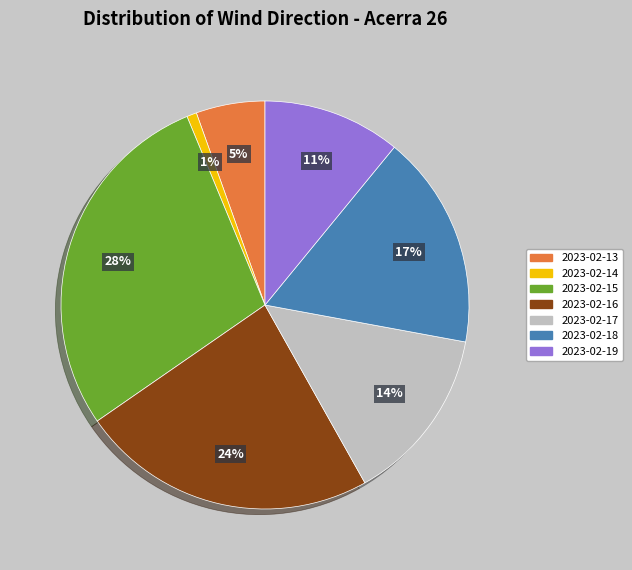

Is it true that 2023-02-17 is 14% of the pie?

True